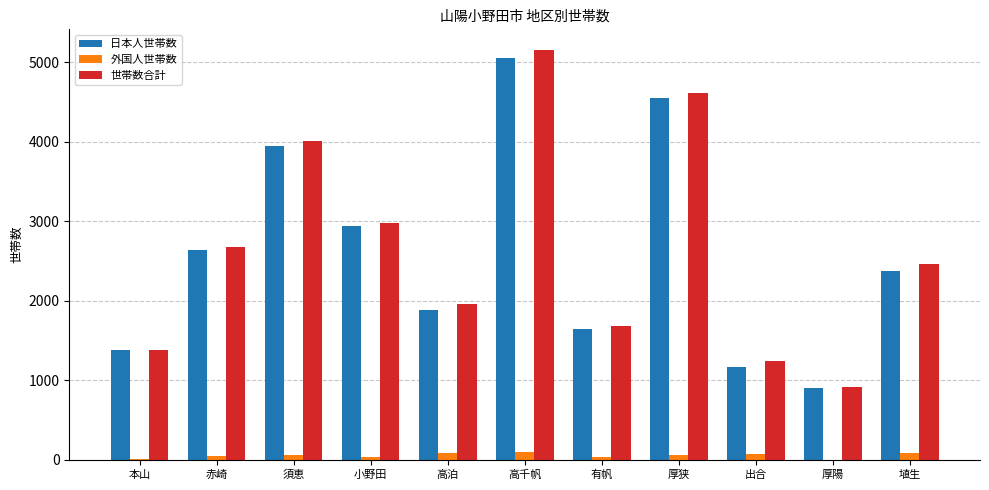

Is the value of 日本人世帯数 at 須恵 greater than the value of 世帯数合計 at 有帆?

Yes